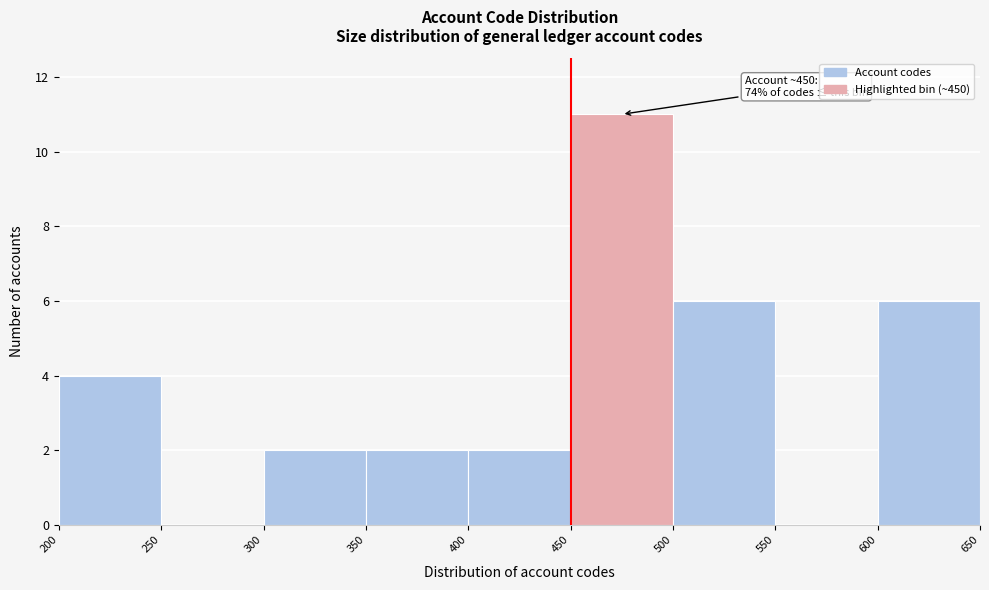

Which range on the x-axis has the tallest bar?

450 to 500